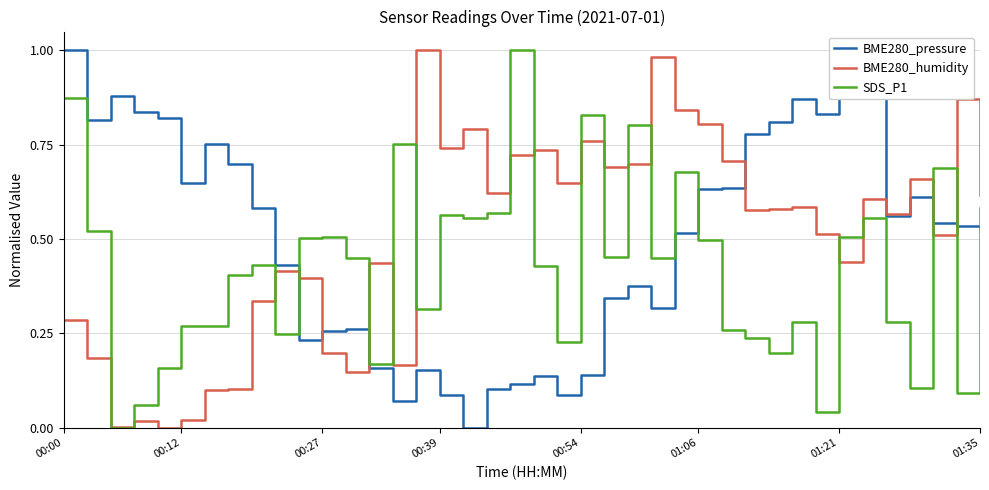

Is this an area chart (filled region under the line)?

No